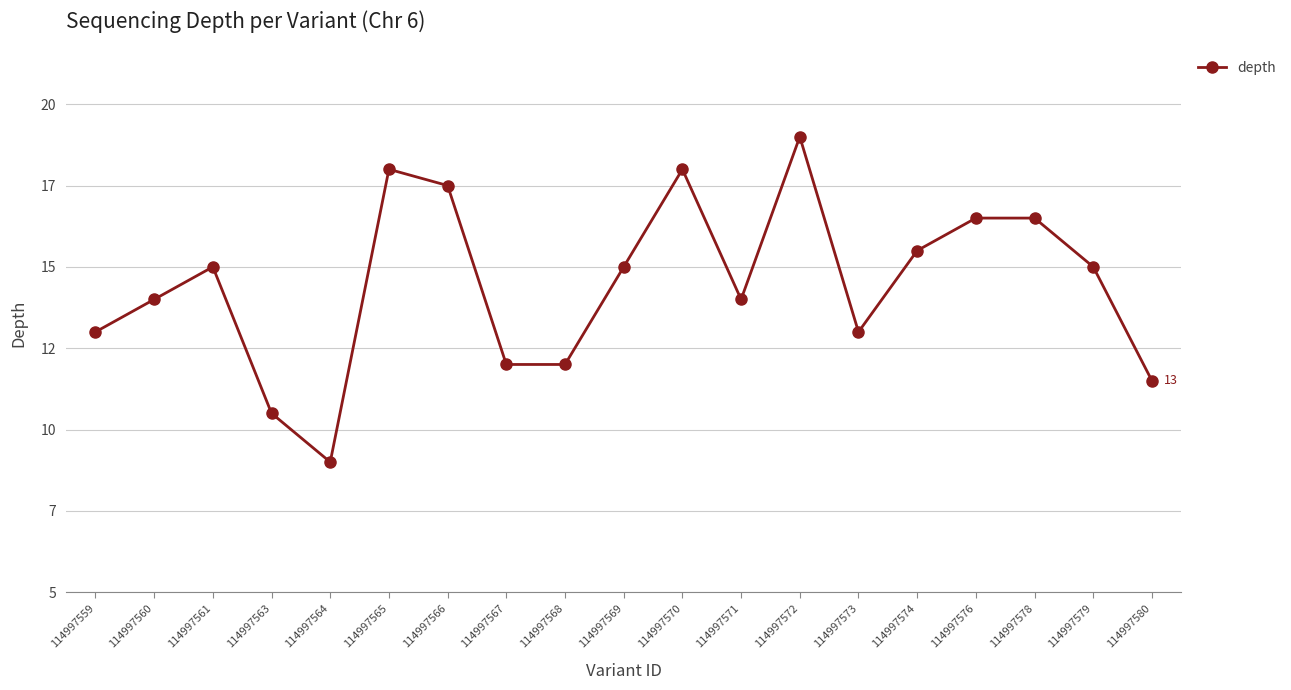

What is the sum of the values at 114997561 and 114997567?

34